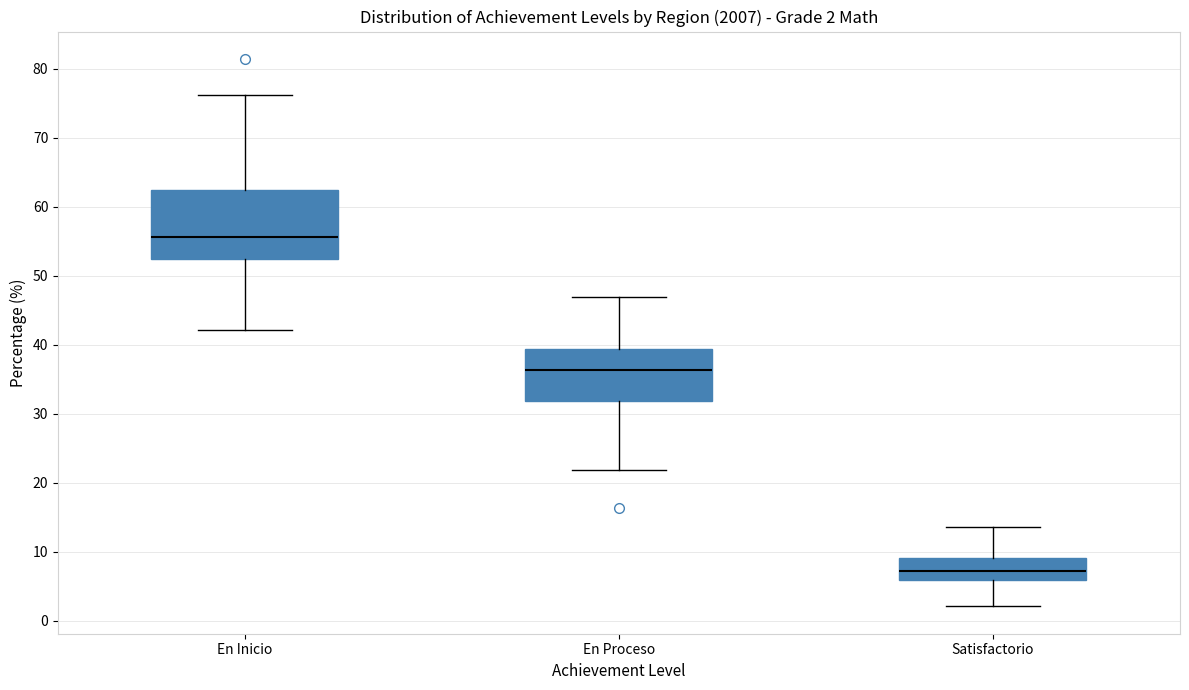

Comparing the boxes themselves (not the whiskers), which one is the tallest?

En Inicio